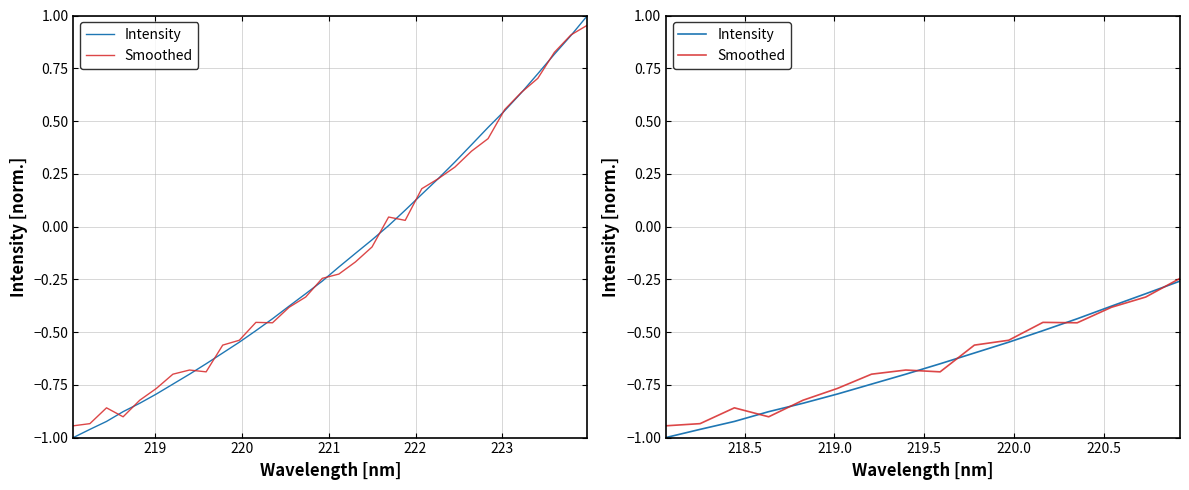

How many intersections are there between Smoothed and Intensity?

6